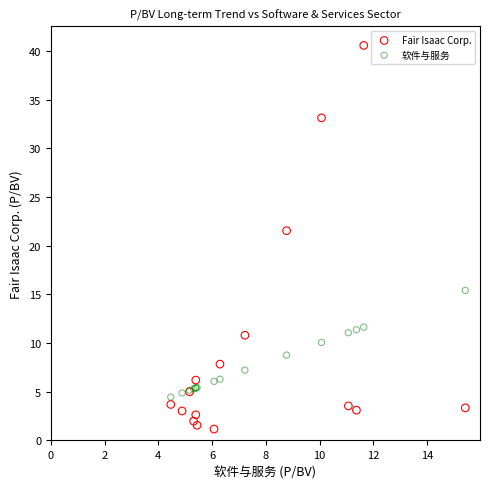

Which series reaches the maximum Y coordinate?

Fair Isaac Corp.